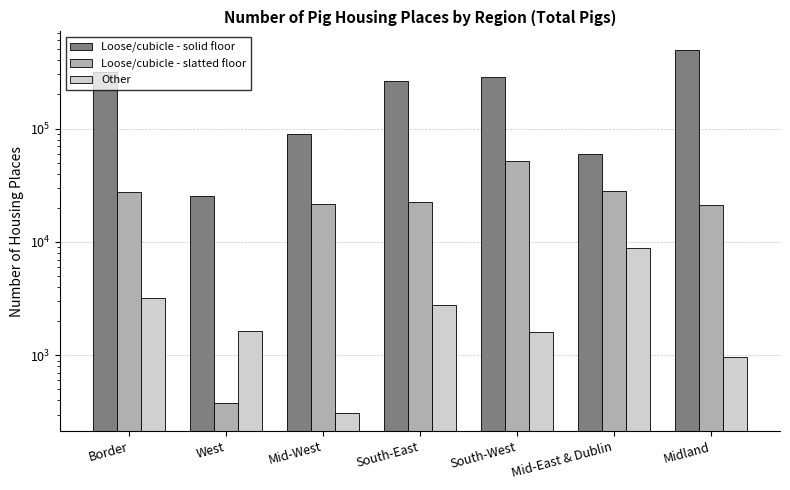

How many categories are shown in the chart?

7